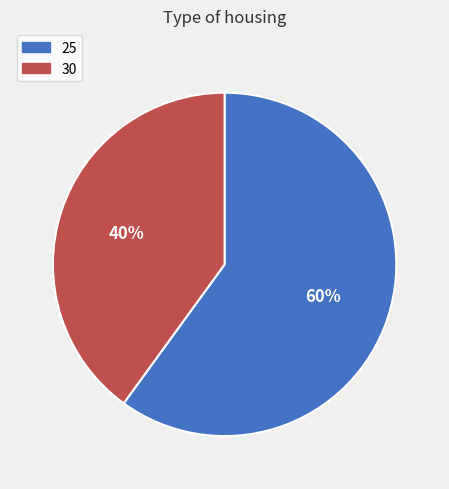

What is the ratio of the value at 25 to the value at 30?

1.5